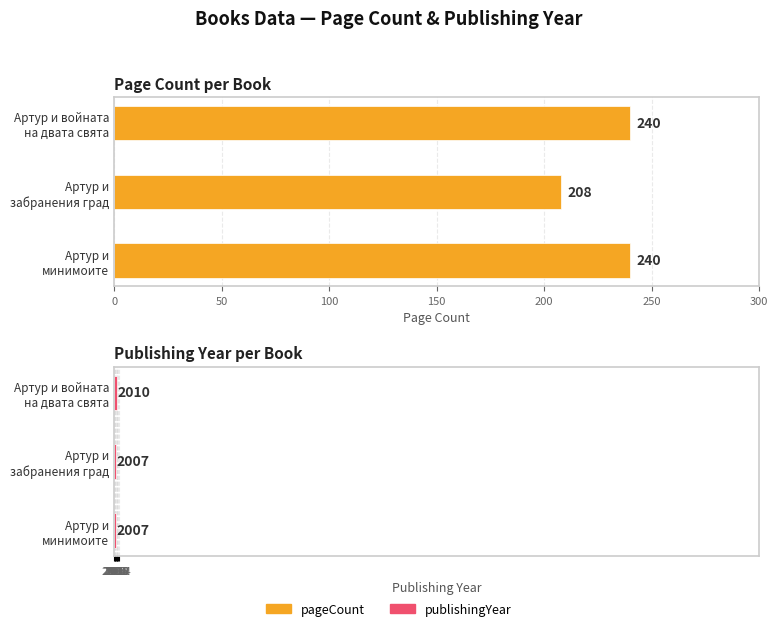

What is the label of the 3rd bar from the left?

Артур и
минимоите